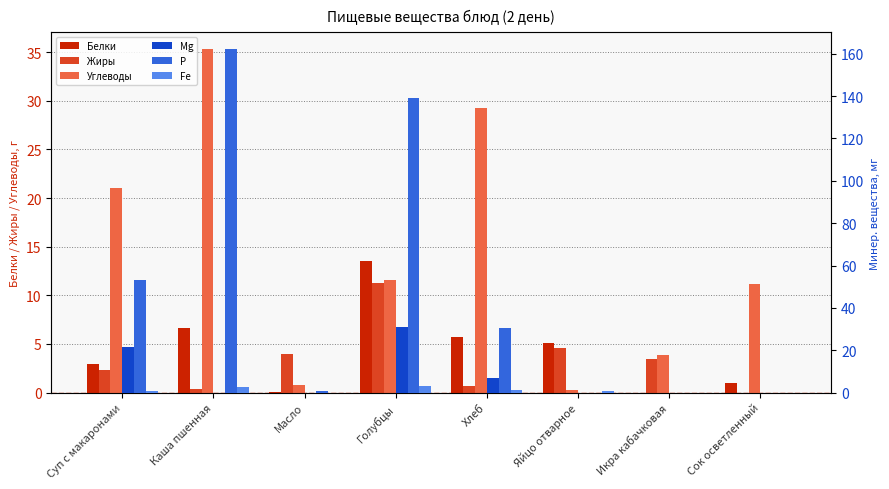

At which category is the sum across all series the highest?

Голубцы